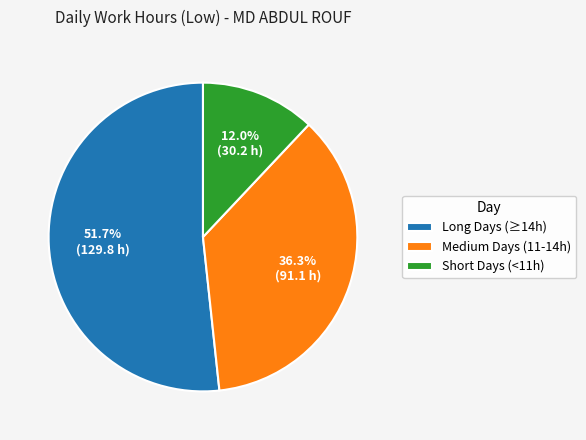

Which category has the biggest portion of the pie?

Long Days (≥14h)